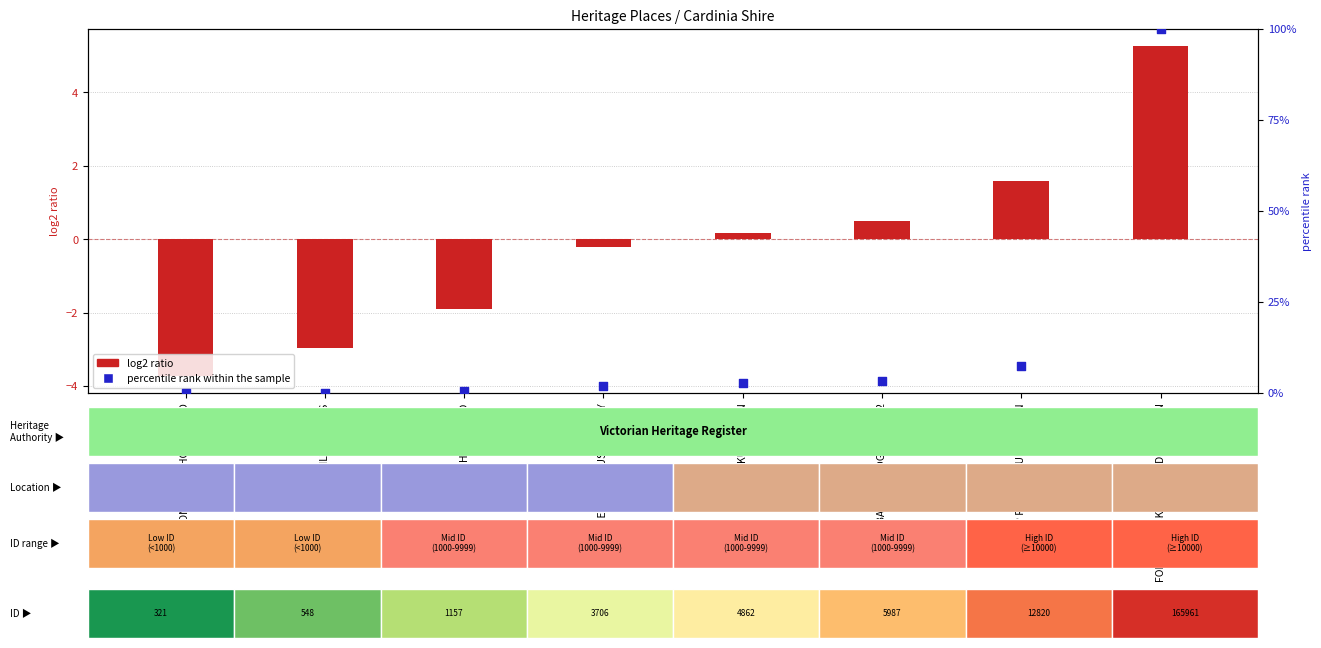

What is the total value across all series at BUNYIP RAILWAY SUB STATION?

9.1